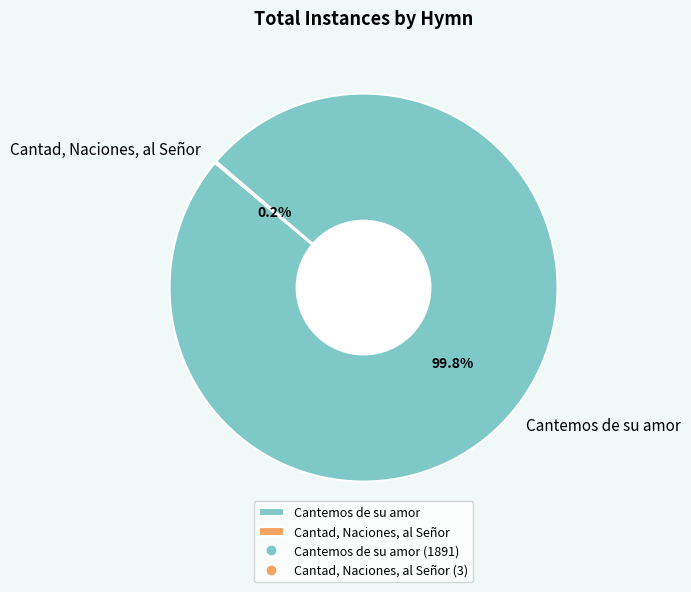

Does Cantemos de su amor account for over 50% of the chart?

Yes